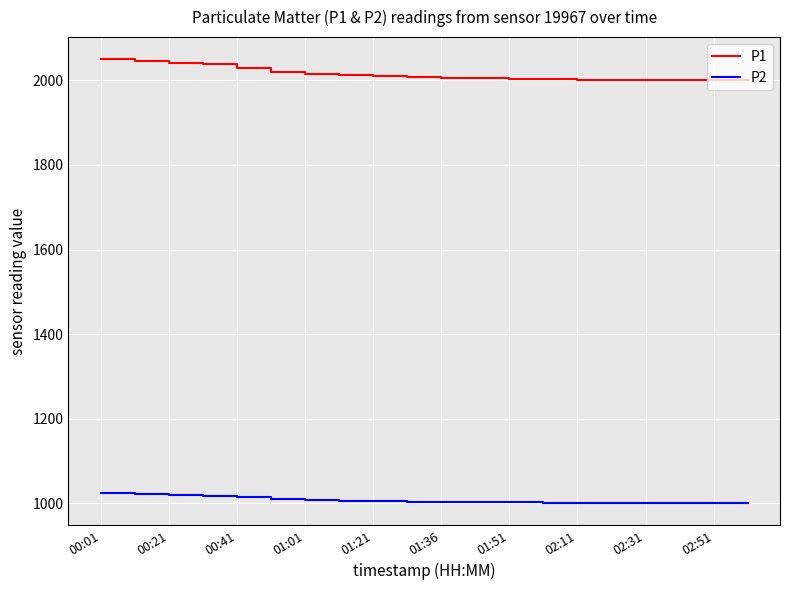

What is the maximum value for P2?

1024.9